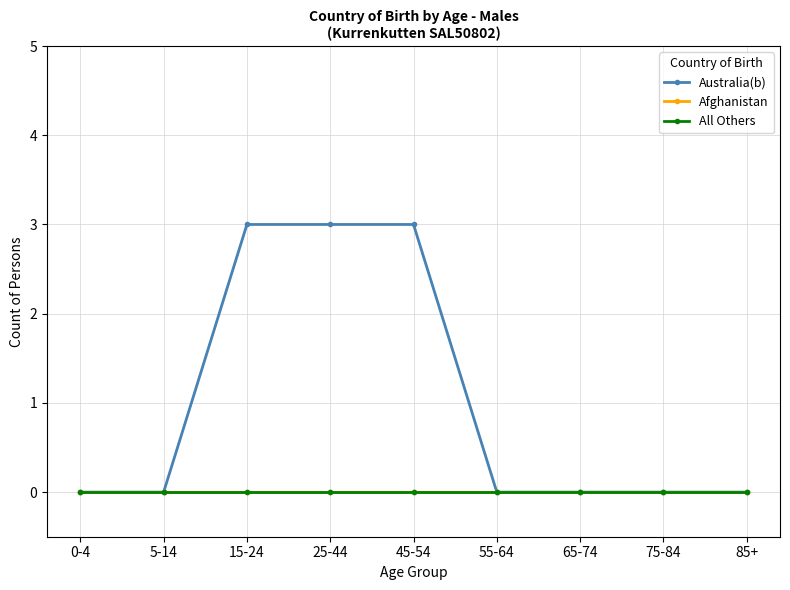

The Australia(b) series shows 3 at 45-54. True or false?

True